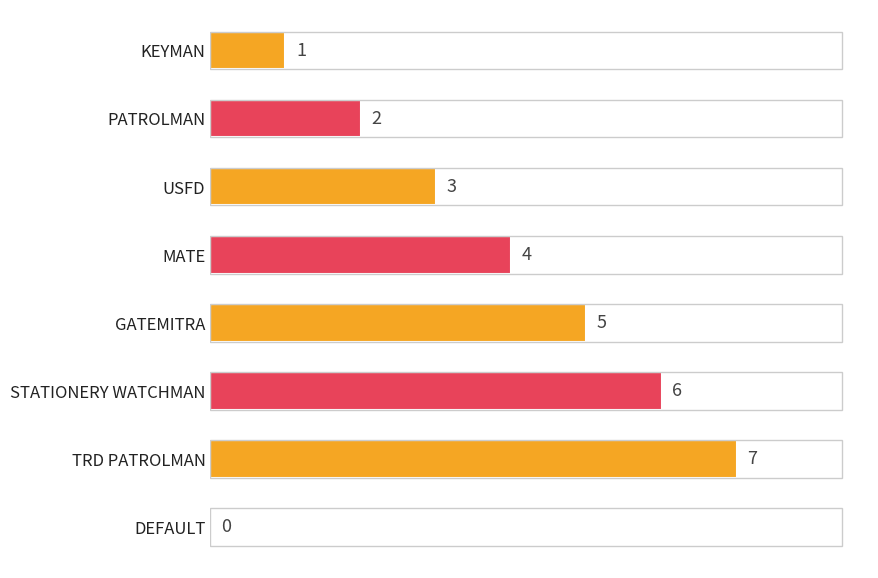

How many data points are above 4?

3